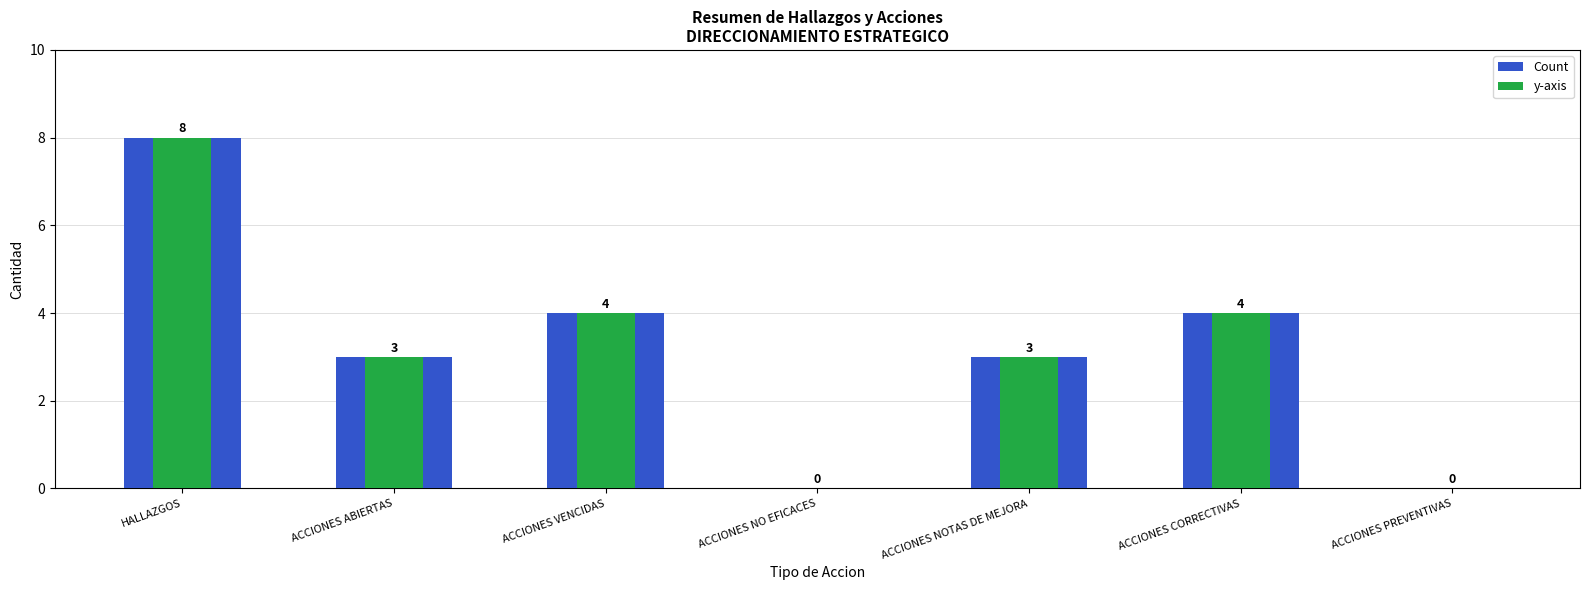

Read the Count value at ACCIONES ABIERTAS.

3